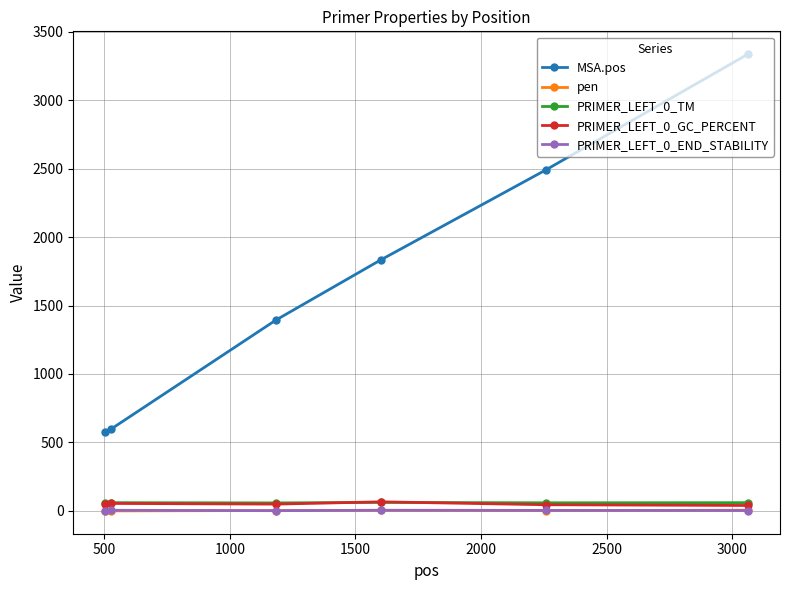

True or false: PRIMER_LEFT_0_GC_PERCENT and PRIMER_LEFT_0_END_STABILITY intersect in this chart.

False